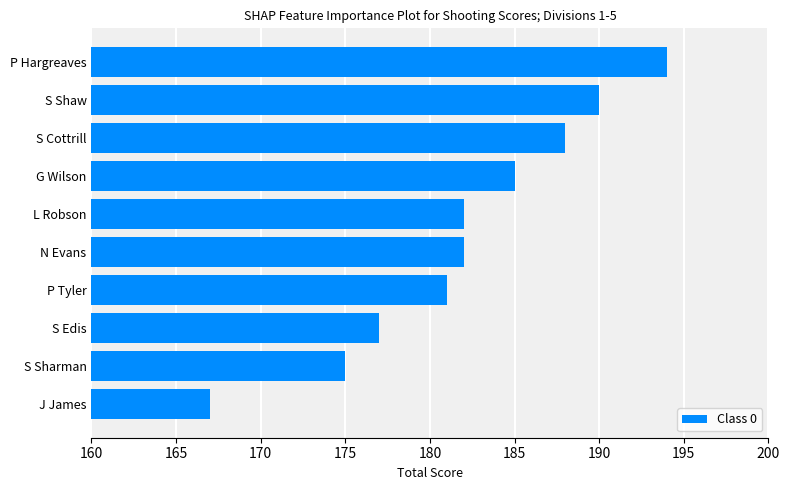

True or false: the data shows 69 at S Edis.

False